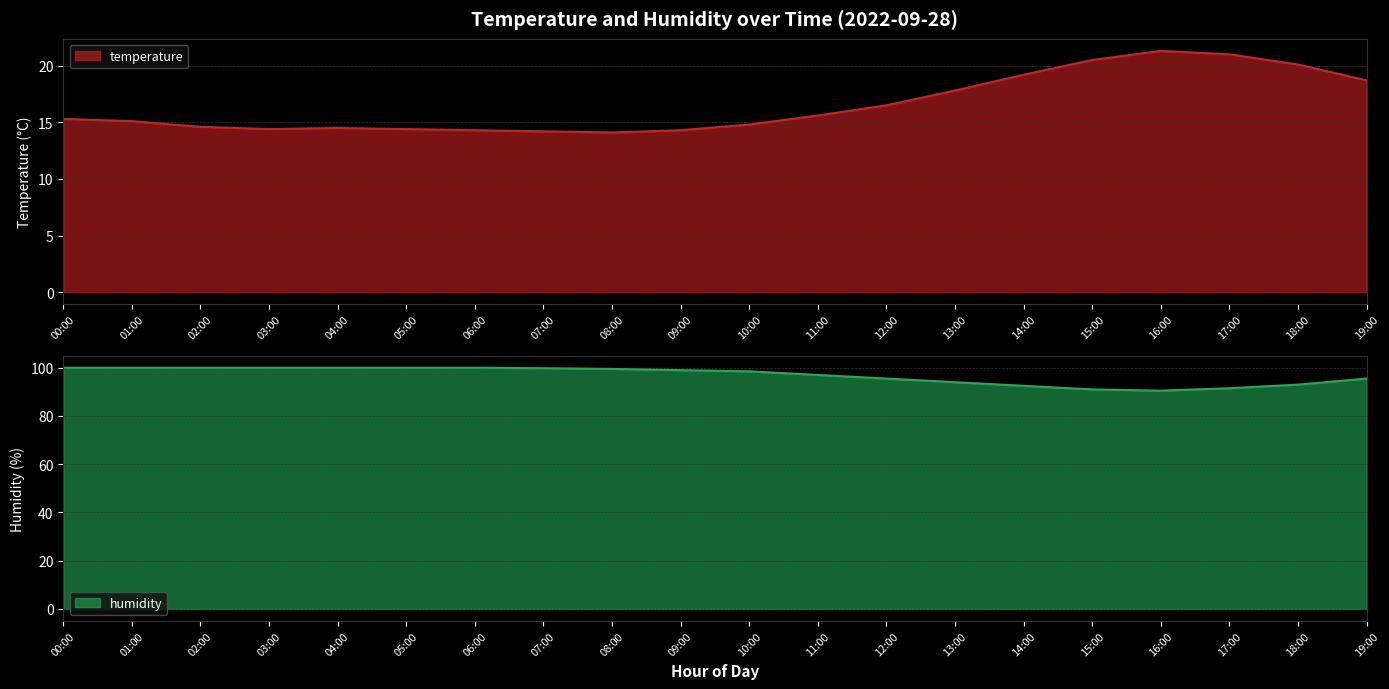

True or false: temperature and humidity cross at least once.

False